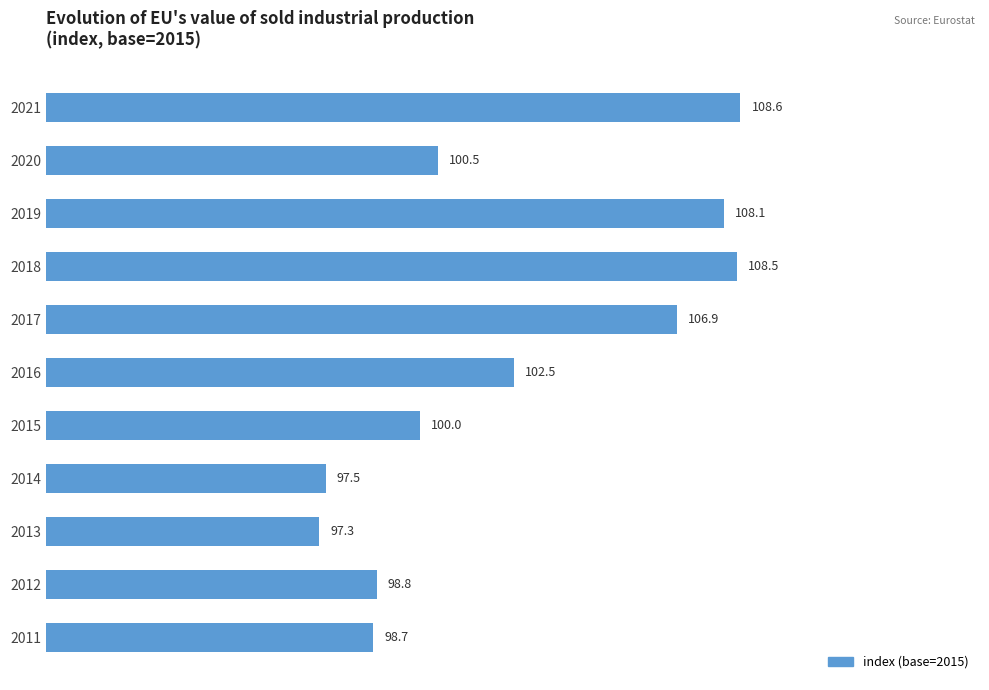

What is the sum of all values?

1127.5